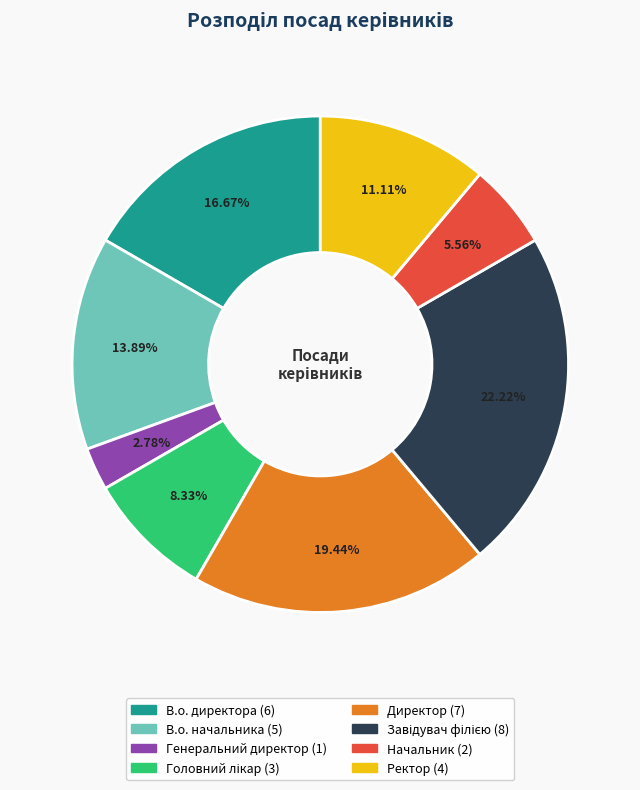

Count the number of slices in the pie.

8